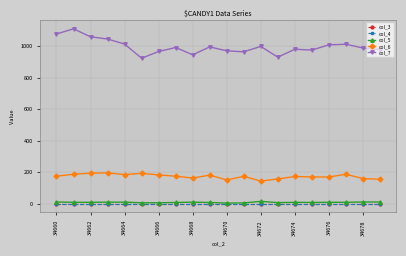

What is the difference between the second highest and second lowest values in the col_5 series?

6